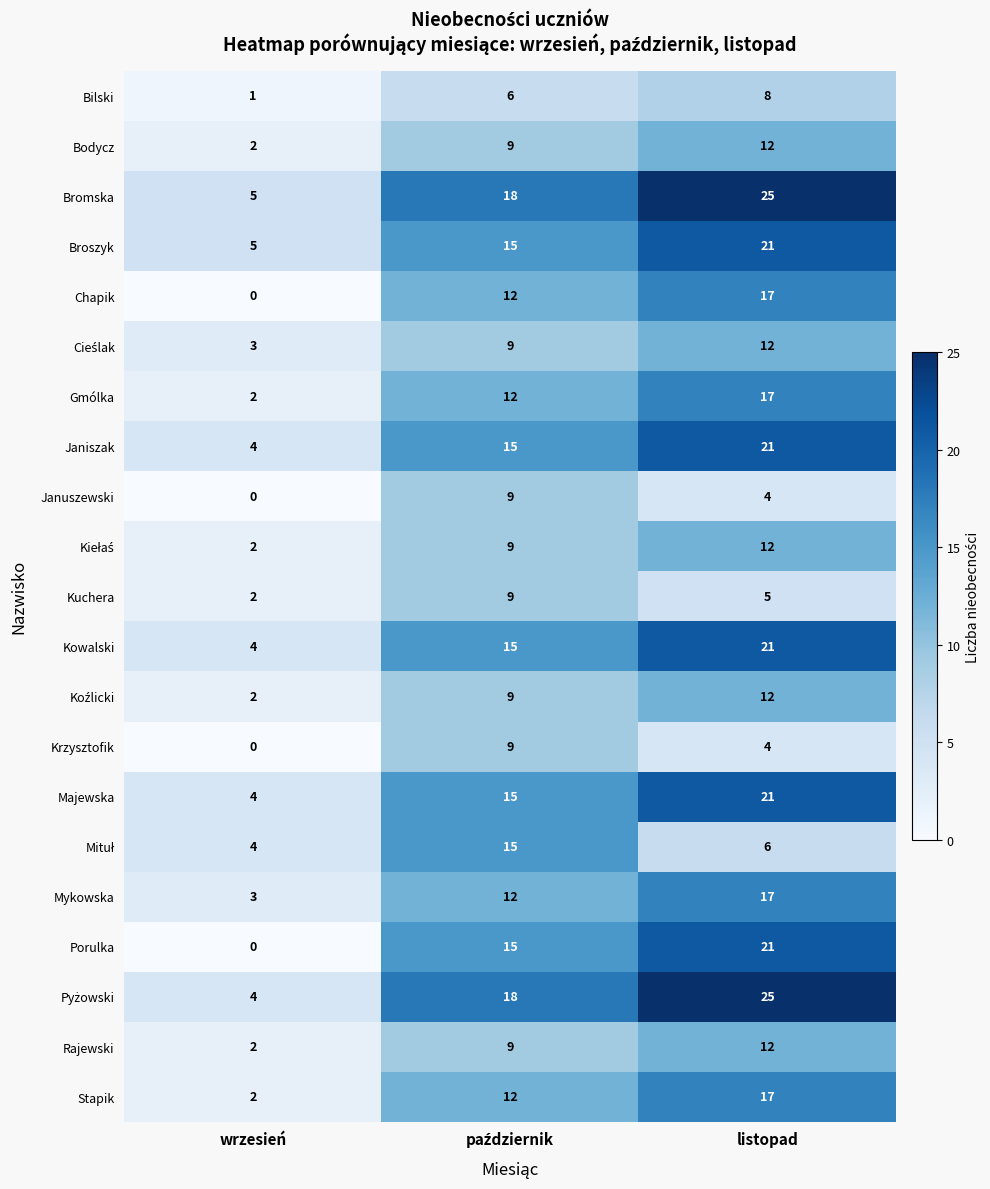

At which category is the sum across all series the highest?

listopad